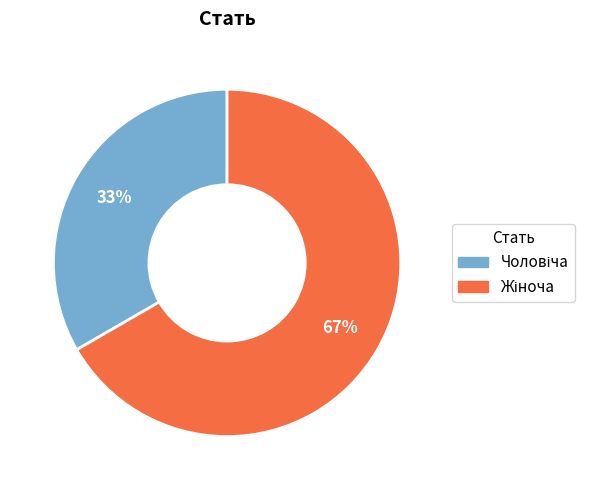

Does any single category account for the majority?

Yes